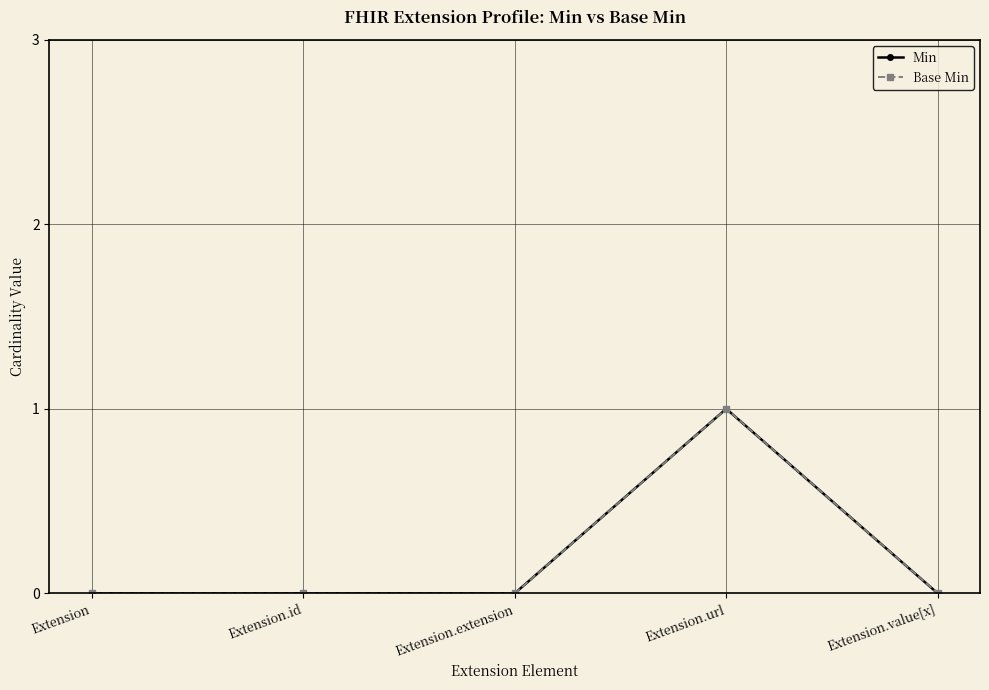

True or false: Base Min and Min cross at least once.

False